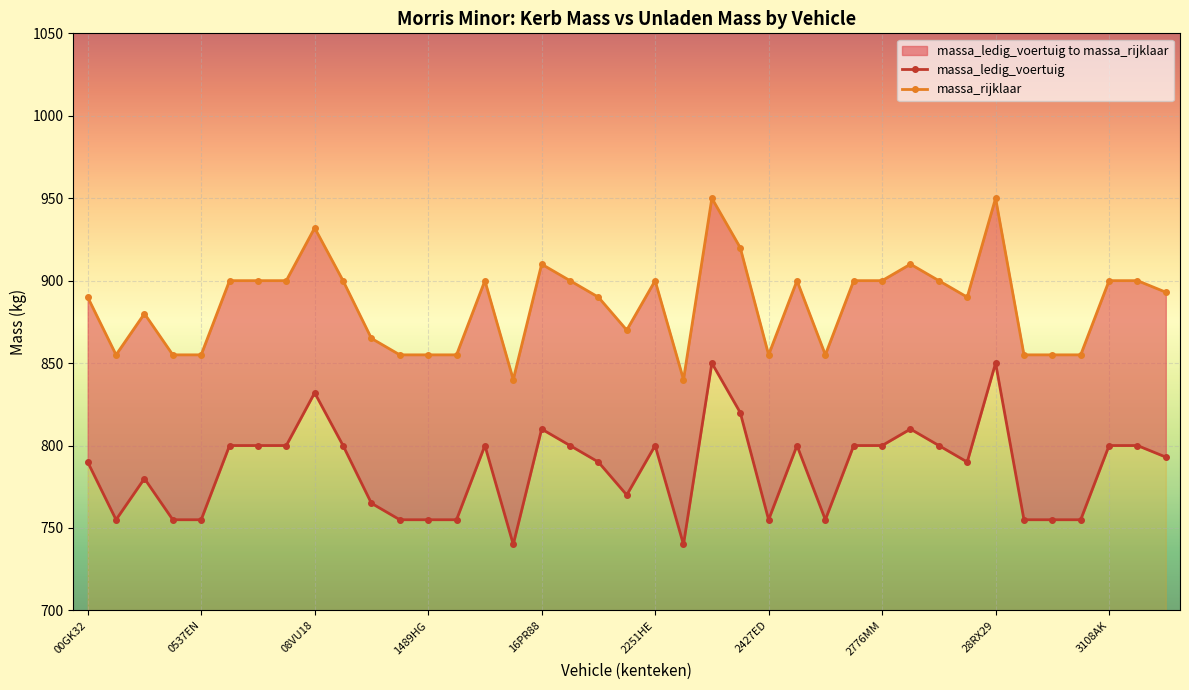

How many interior local peaks does the massa_rijklaar series have?

9